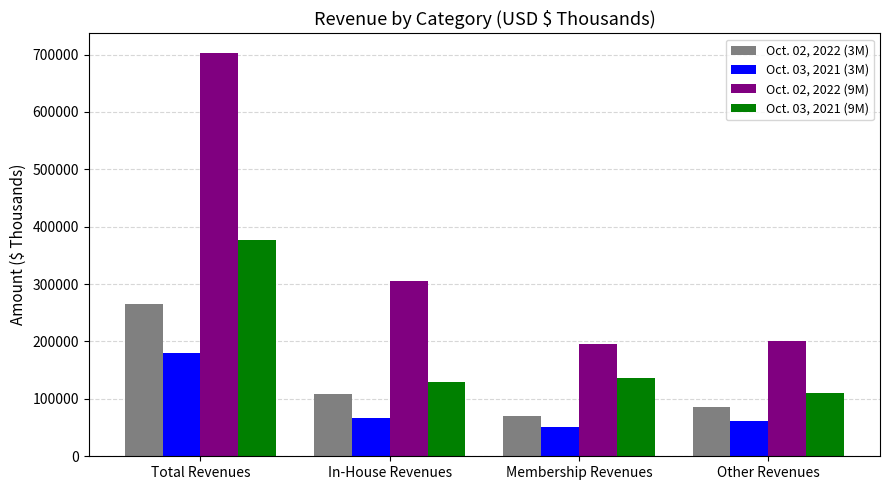

Which series has the largest range (max minus min)?

Oct. 02, 2022 (9M)